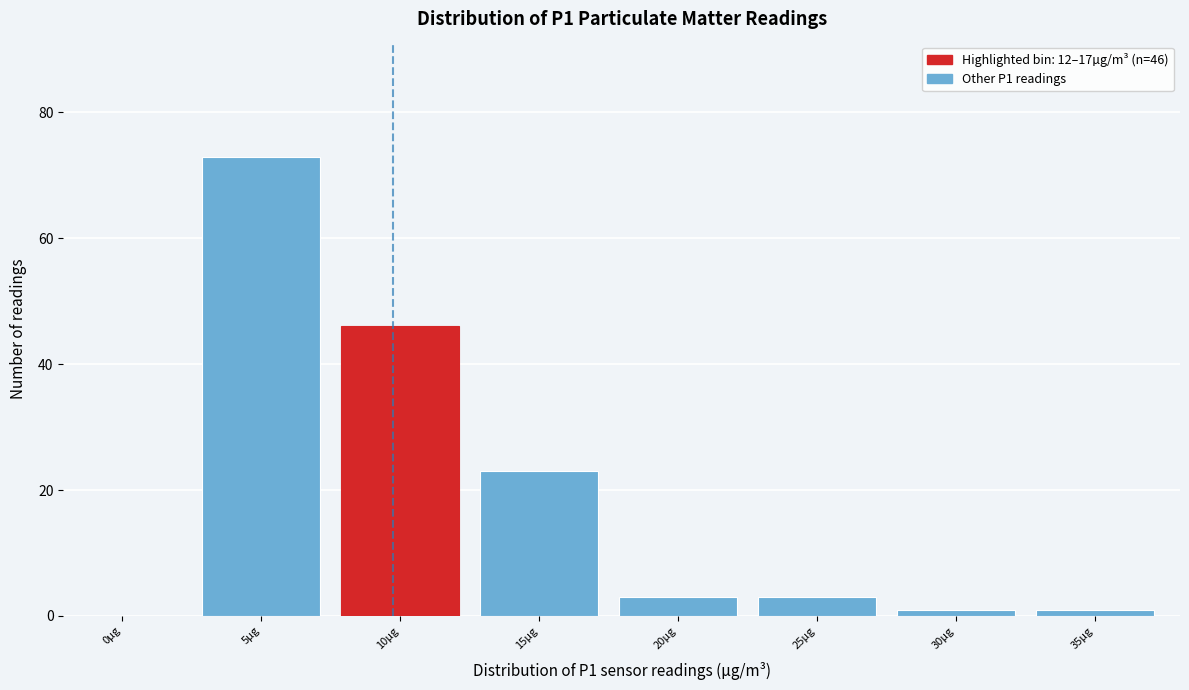

Reading left to right, extract all data points from this chart.

0µg=0	5µg=73	10µg=46	15µg=23	20µg=3	25µg=3	30µg=1	35µg=1